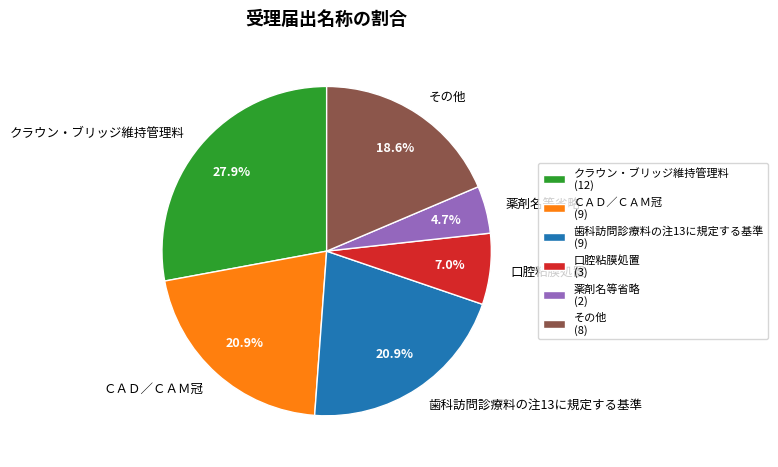

To the nearest percent, what is the average slice percentage?

17%